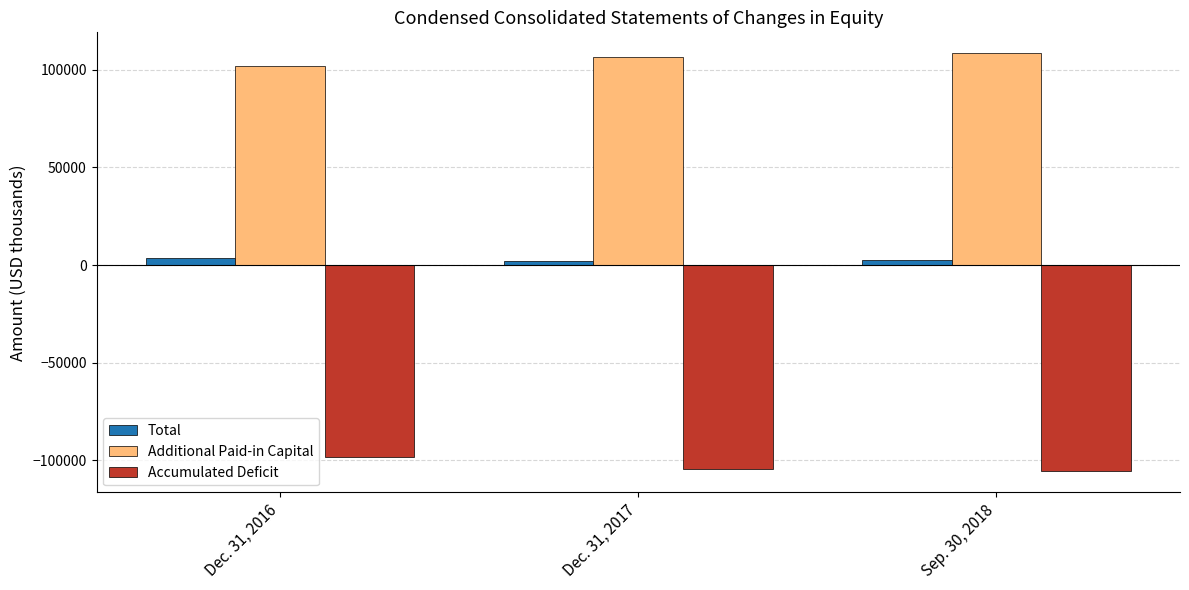

What is the value of the Accumulated Deficit bar at the 2nd from the left?

-104532